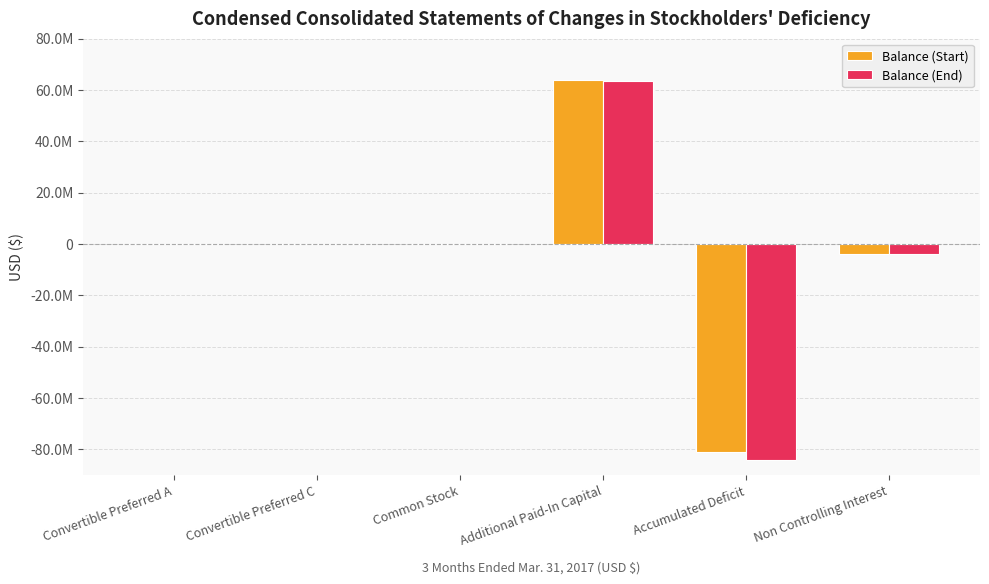

The Balance (Start) series shows -6293988 at Non Controlling Interest. True or false?

False